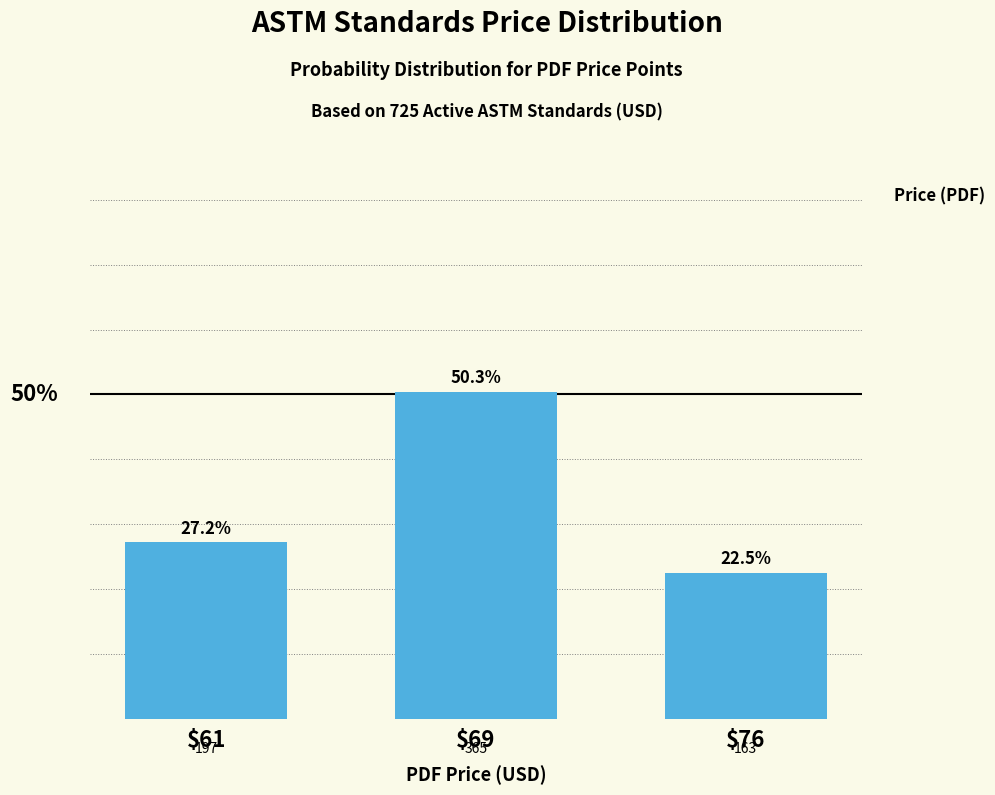

Does the chart contain any negative values?

No